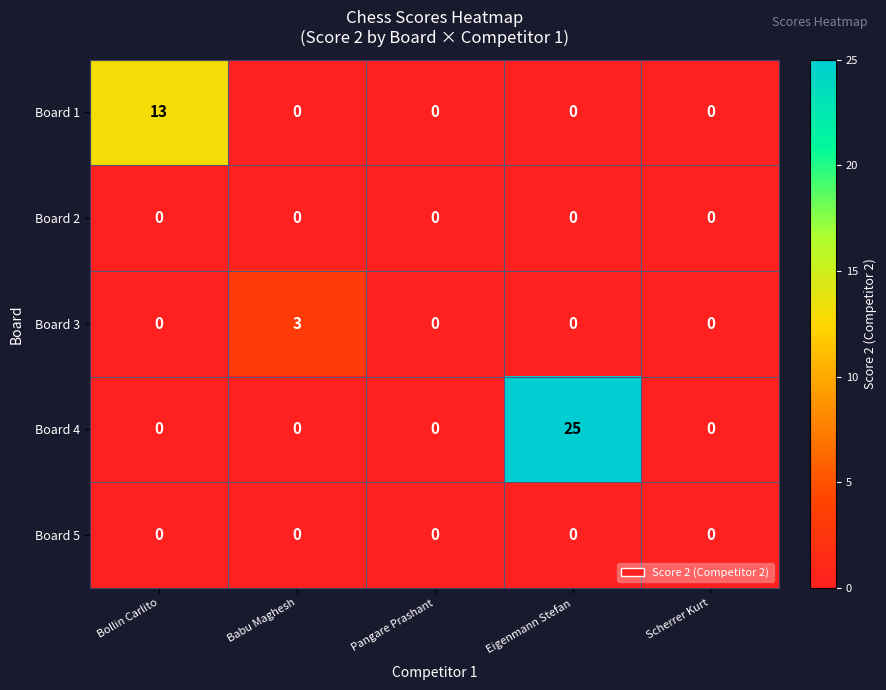

How many data points does each series have?

5